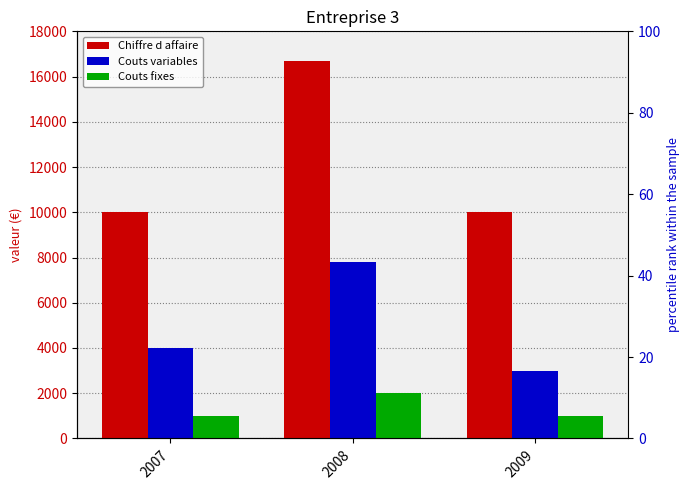

List the labels in order of Chiffre d affaire value, smallest first.

2007, 2009, 2008